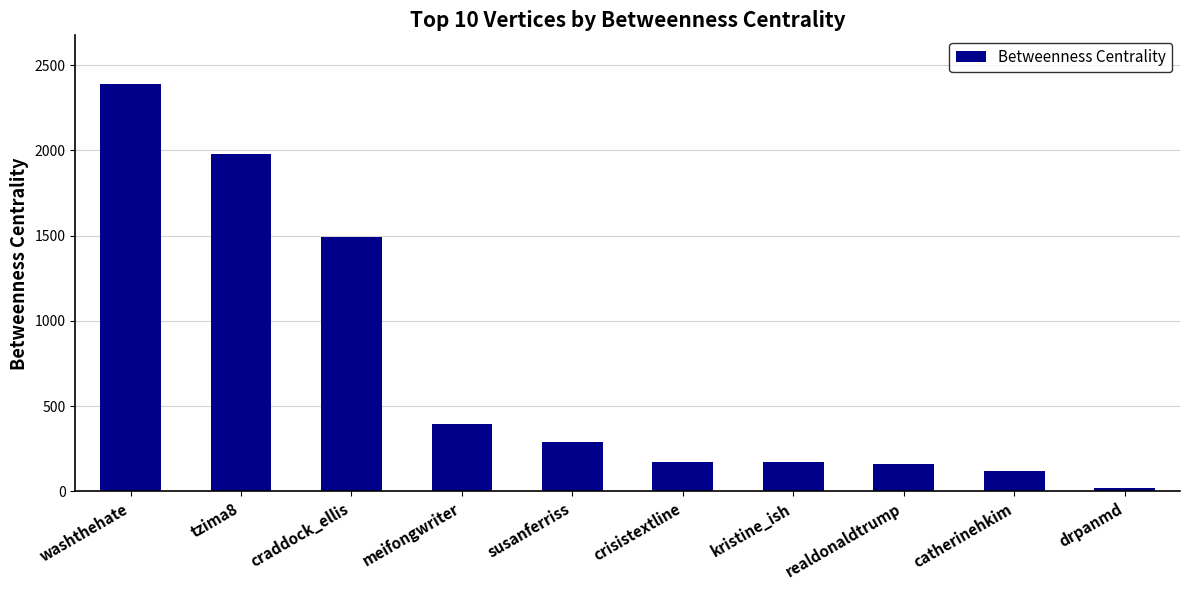

Reading left to right, extract all data points from this chart.

2388.3	1976.0	1493.7	396.0	288.0	175.0	175.0	157.7	122.0	20.0